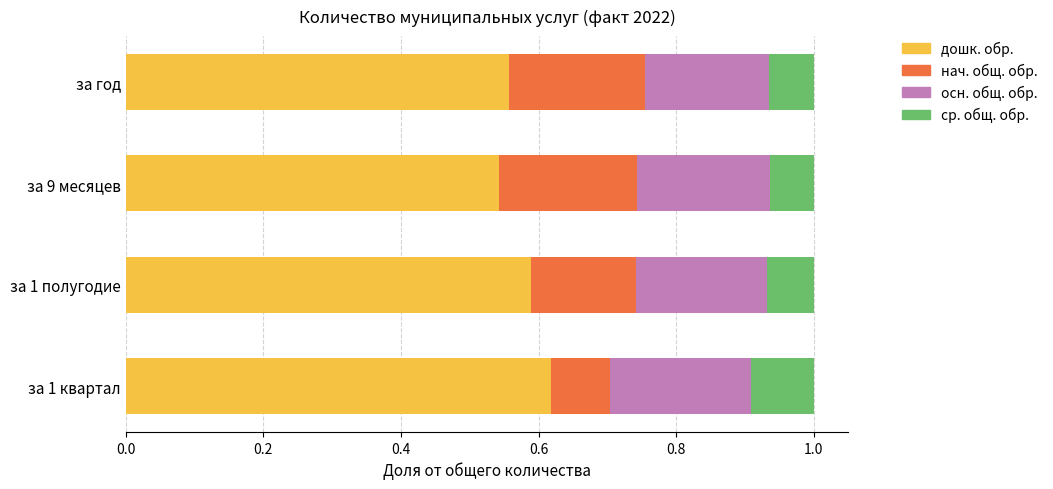

What is the total value across all series at за 1 квартал?

1.0